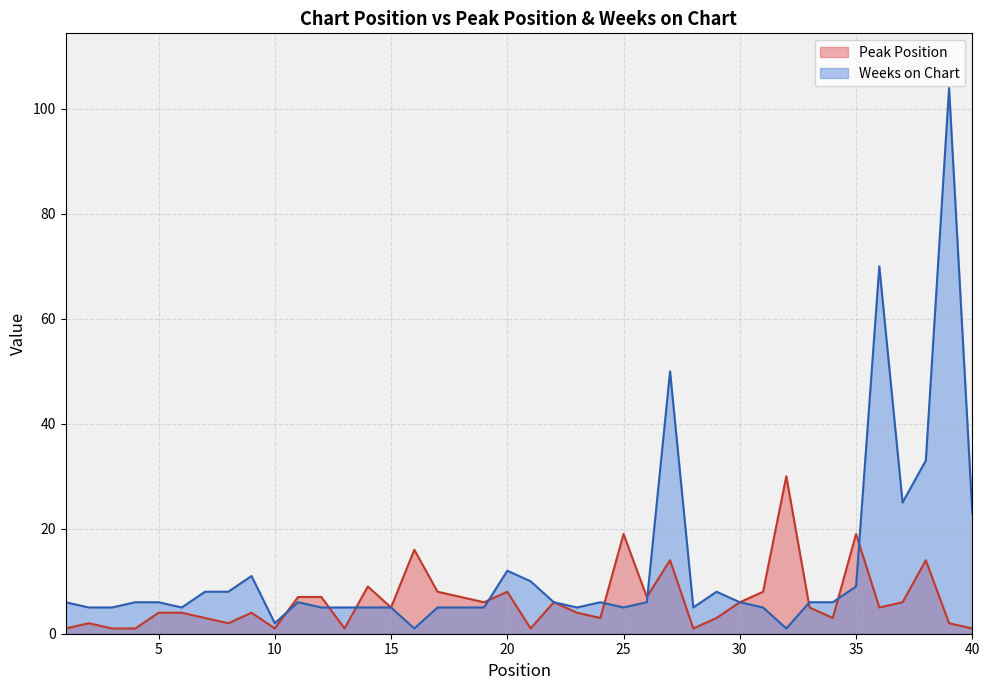

List the series in order of their peak value, lowest first.

Peak Position, Weeks on Chart